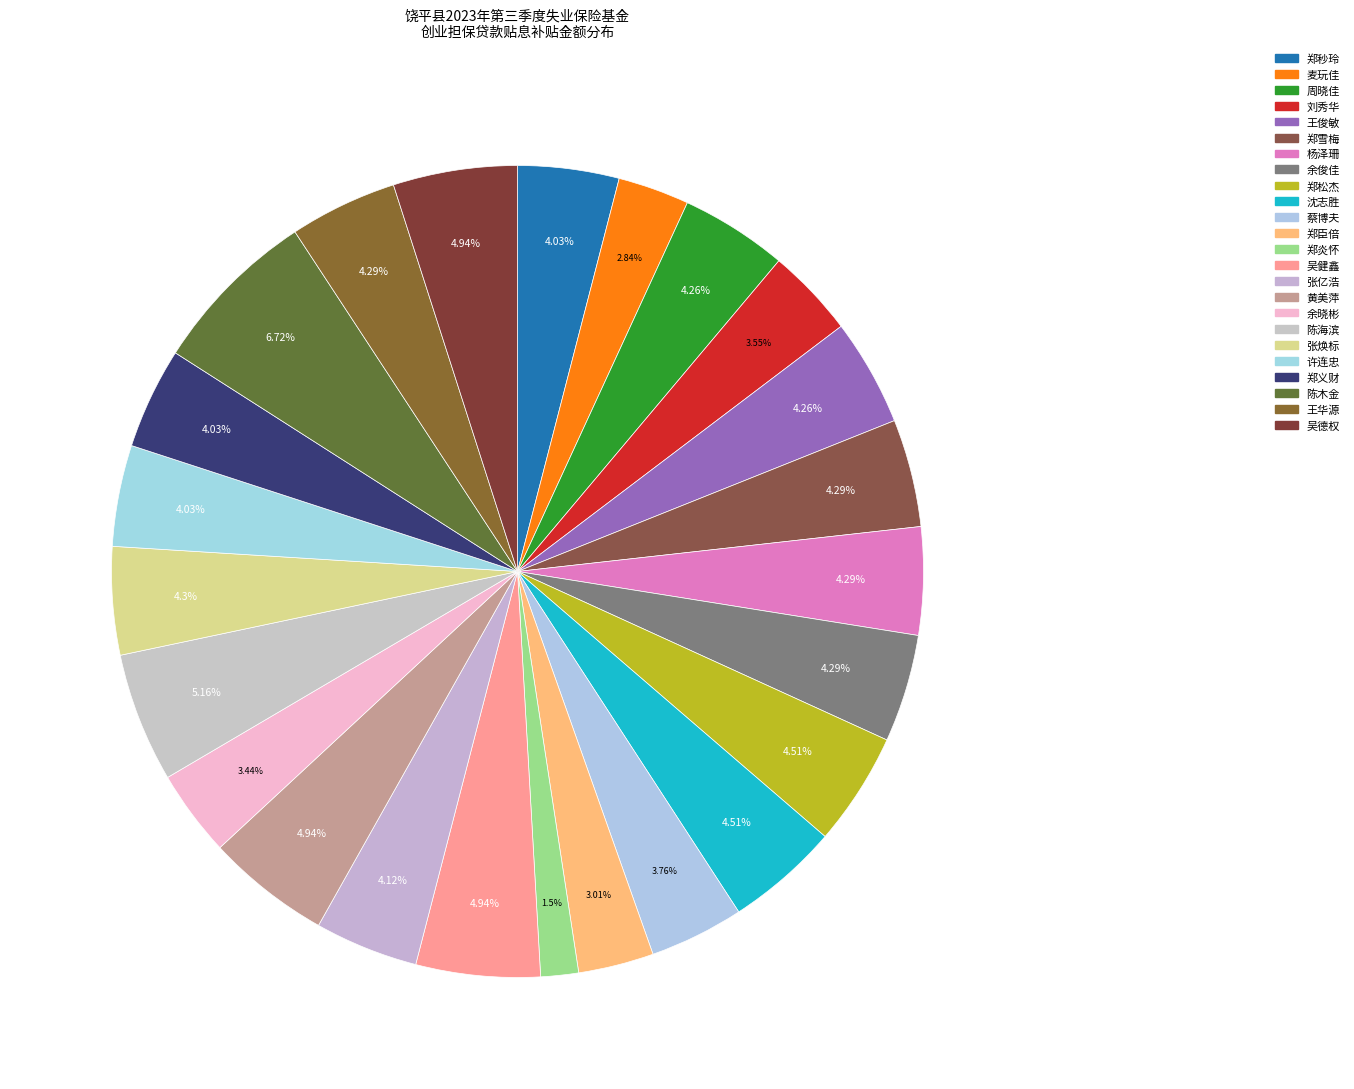

How many segments does this pie chart have?

24